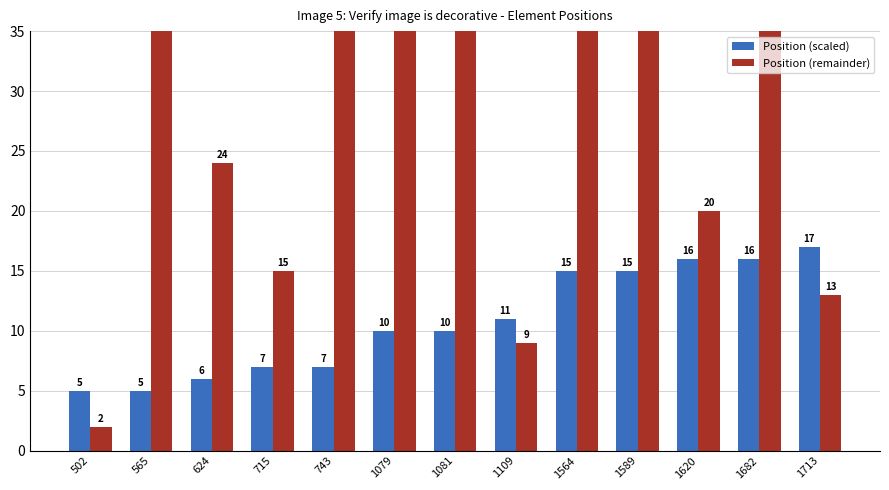

Where is Position (remainder) nearest to the value 45?

743